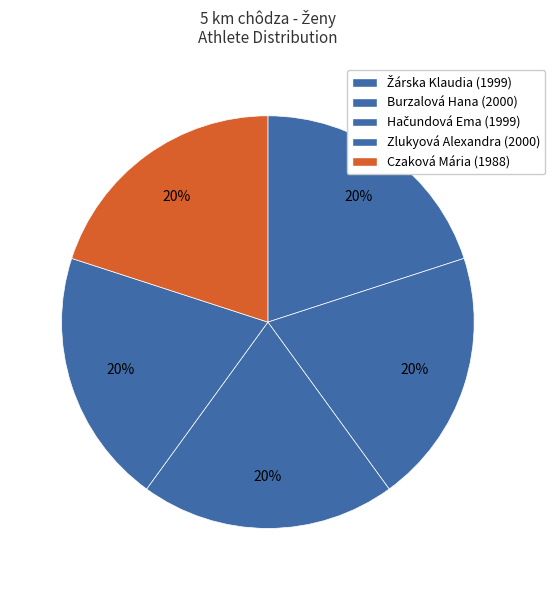

How many segments does this pie chart have?

5